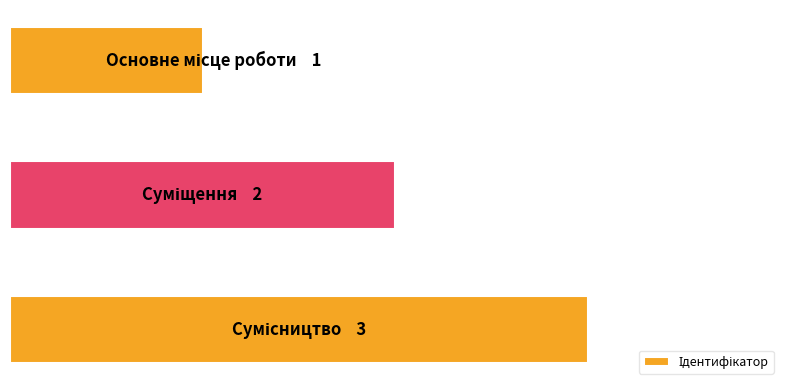

Are the bars grouped side by side (vs. stacked)?

No